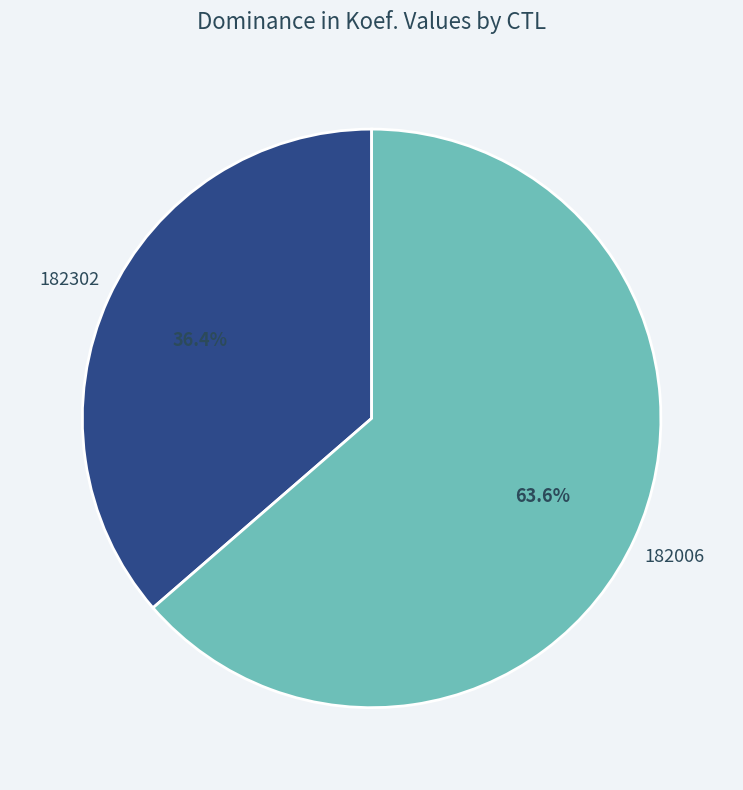

Which category accounts for the majority?

182006